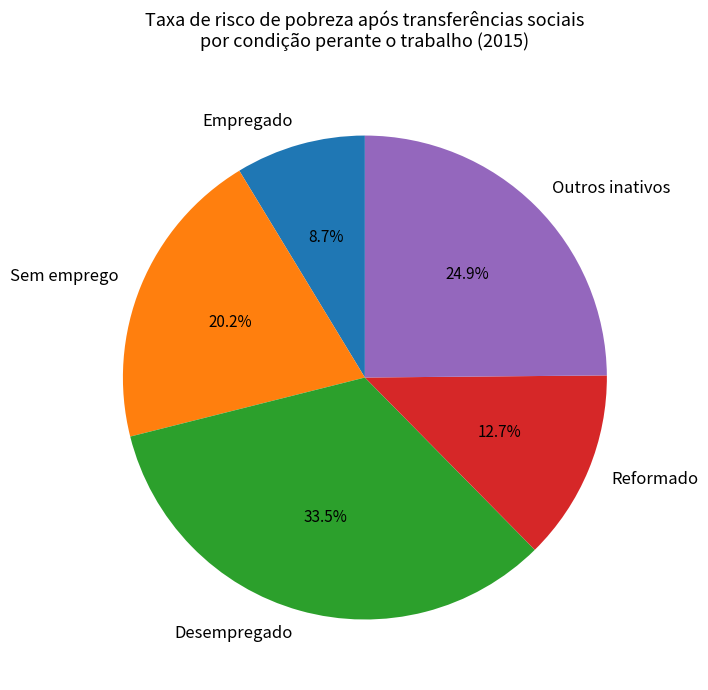

What portion of the pie excludes Outros inativos?

75.1%